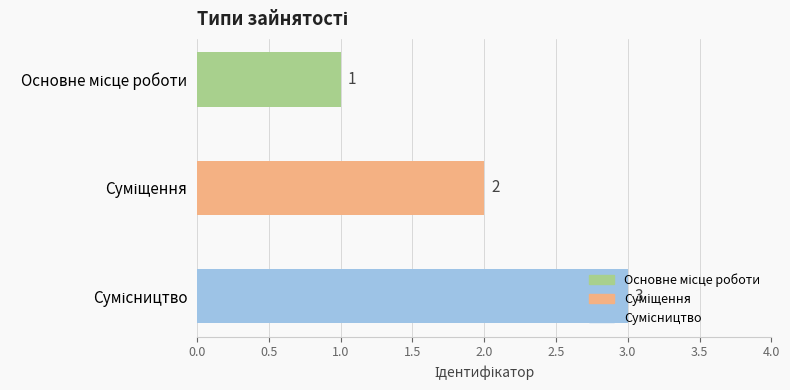

What is the sum of all values?

6